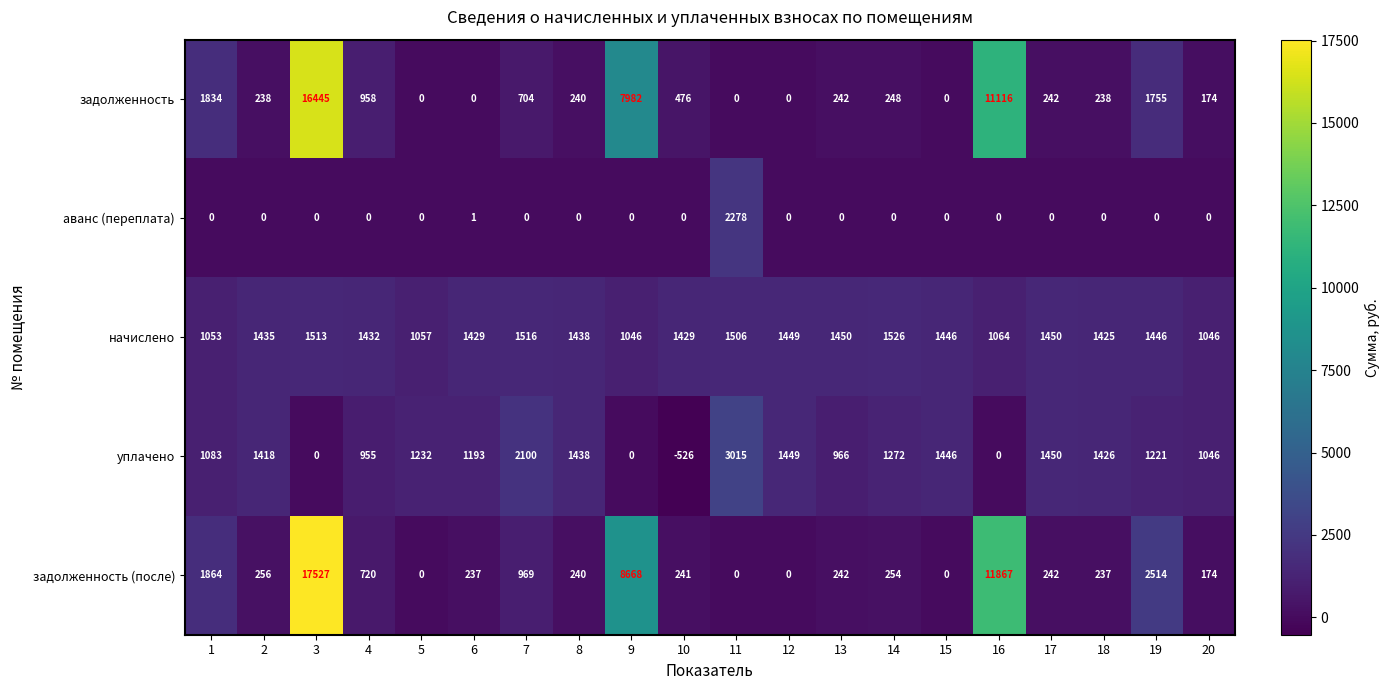

What is the minimum value shown in the chart?

-526